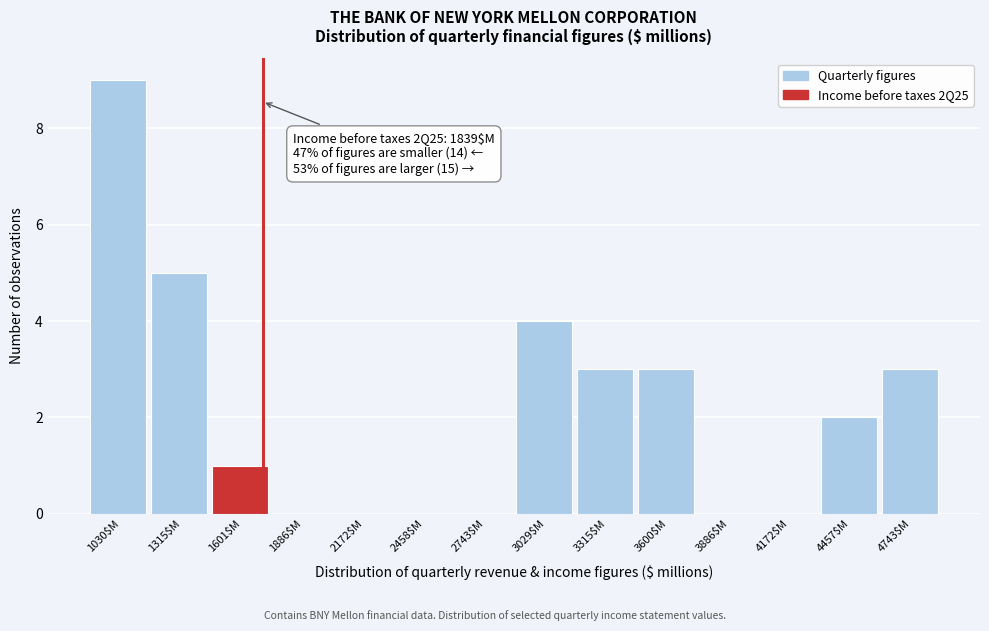

Is it true that the value at 2743$M is 0?

True